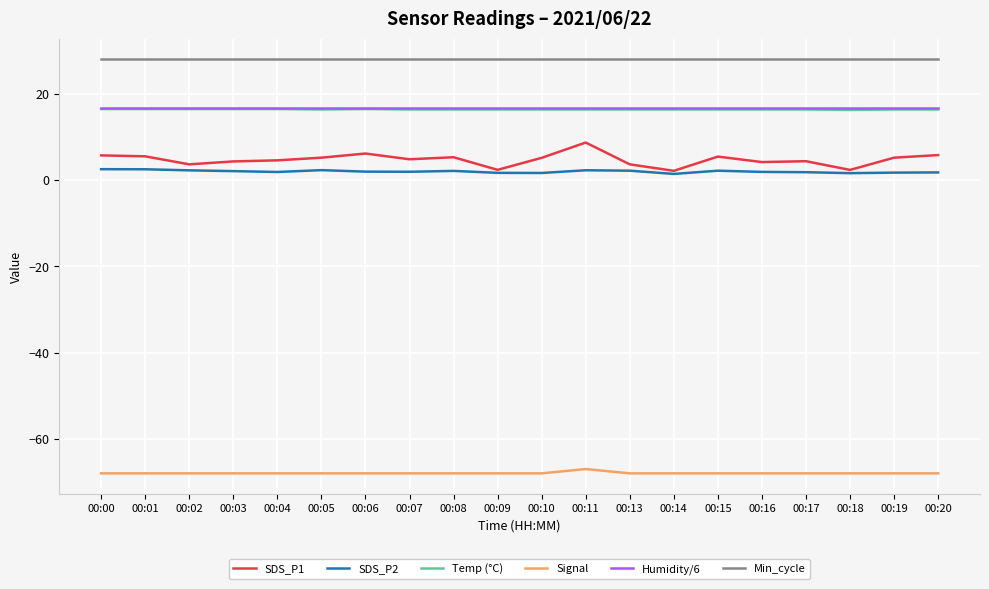

True or false: SDS_P2 and Humidity/6 cross at least once.

False